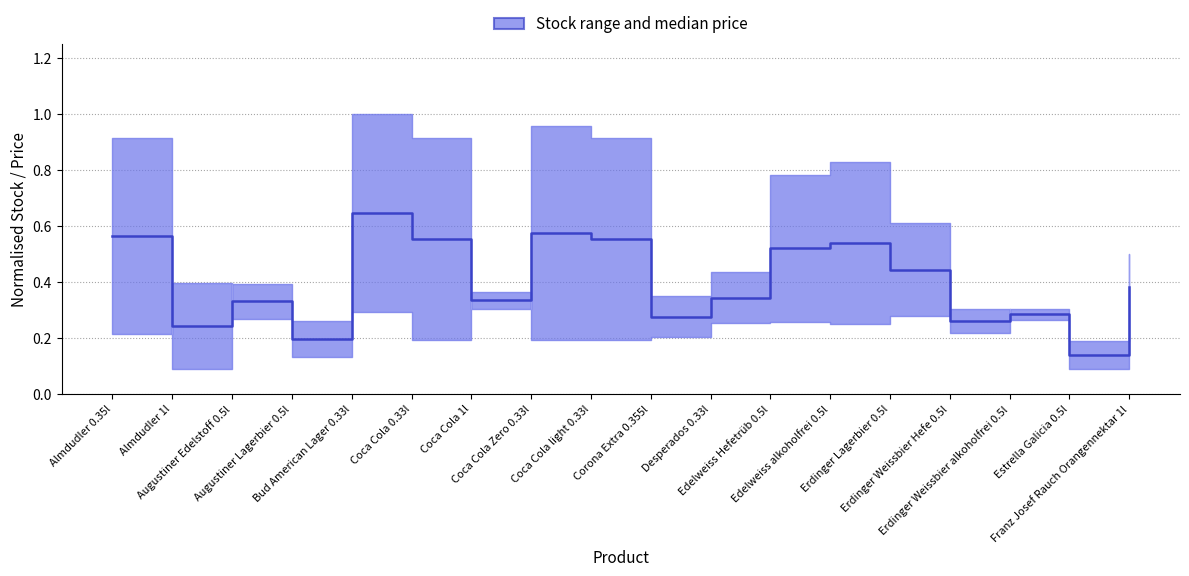

Reading left to right, extract all data points from this chart.

0.6	0.2	0.3	0.2	0.6	0.6	0.3	0.6	0.6	0.3	0.3	0.5	0.5	0.4	0.3	0.3	0.1	0.4